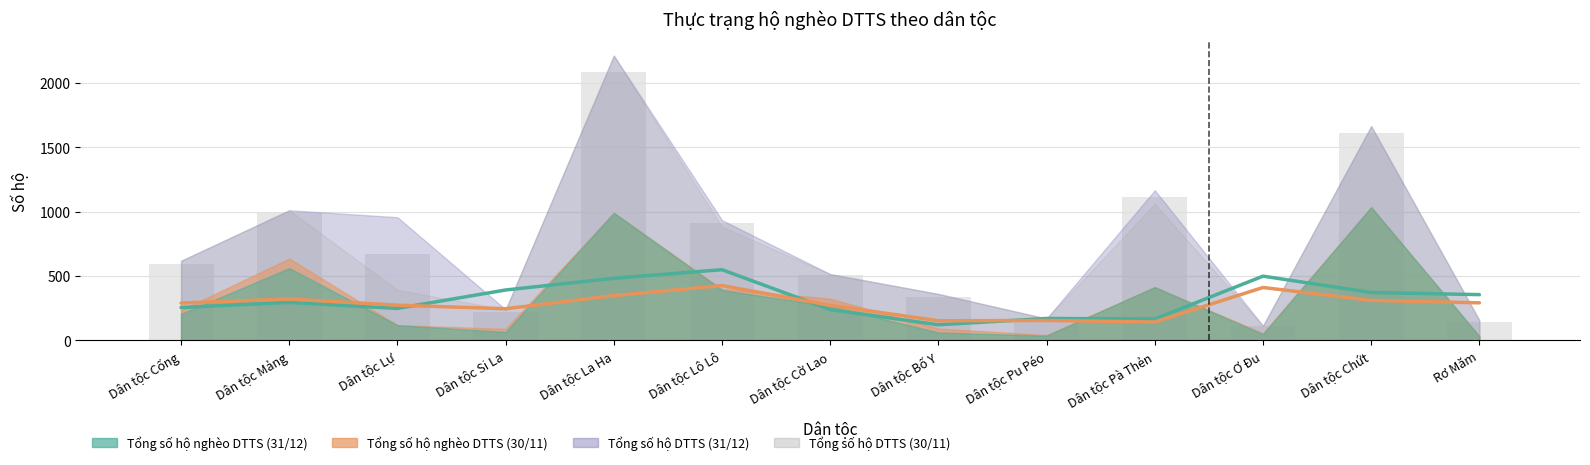

List the labels in order of Tổng số hộ nghèo DTTS (30/11) value, smallest first.

Rơ Măm, Dân tộc Pu Péo, Dân tộc Ơ Đu, Dân tộc Si La, Dân tộc Bố Y, Dân tộc Lự, Dân tộc Cống, Dân tộc Cờ Lao, Dân tộc Pà Thẻn, Dân tộc Lô Lô, Dân tộc La Ha, Dân tộc Mảng, Dân tộc Chứt